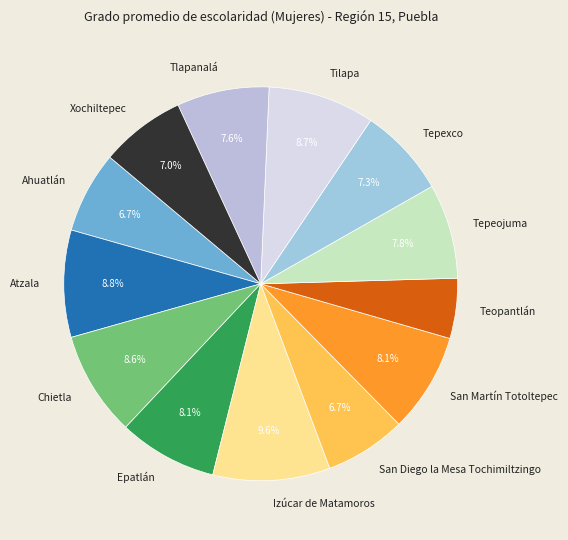

How many segments does this pie chart have?

13